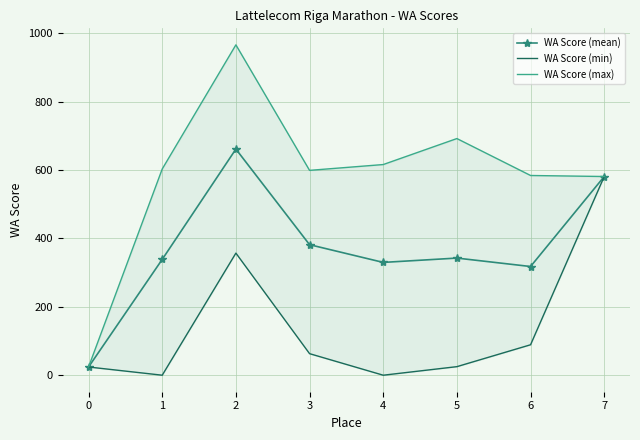

How many interior local peaks does the WA Score (mean) series have?

2